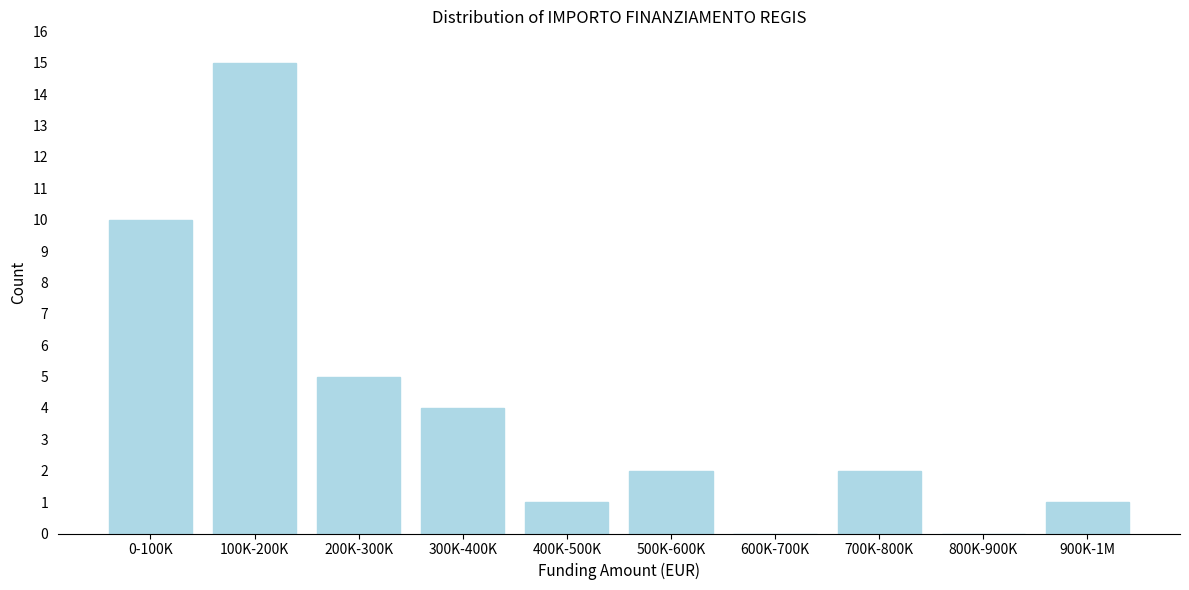

Reading right to left, list all the values displayed in this chart.

900K-1M=1	800K-900K=0	700K-800K=2	600K-700K=0	500K-600K=2	400K-500K=1	300K-400K=4	200K-300K=5	100K-200K=15	0-100K=10